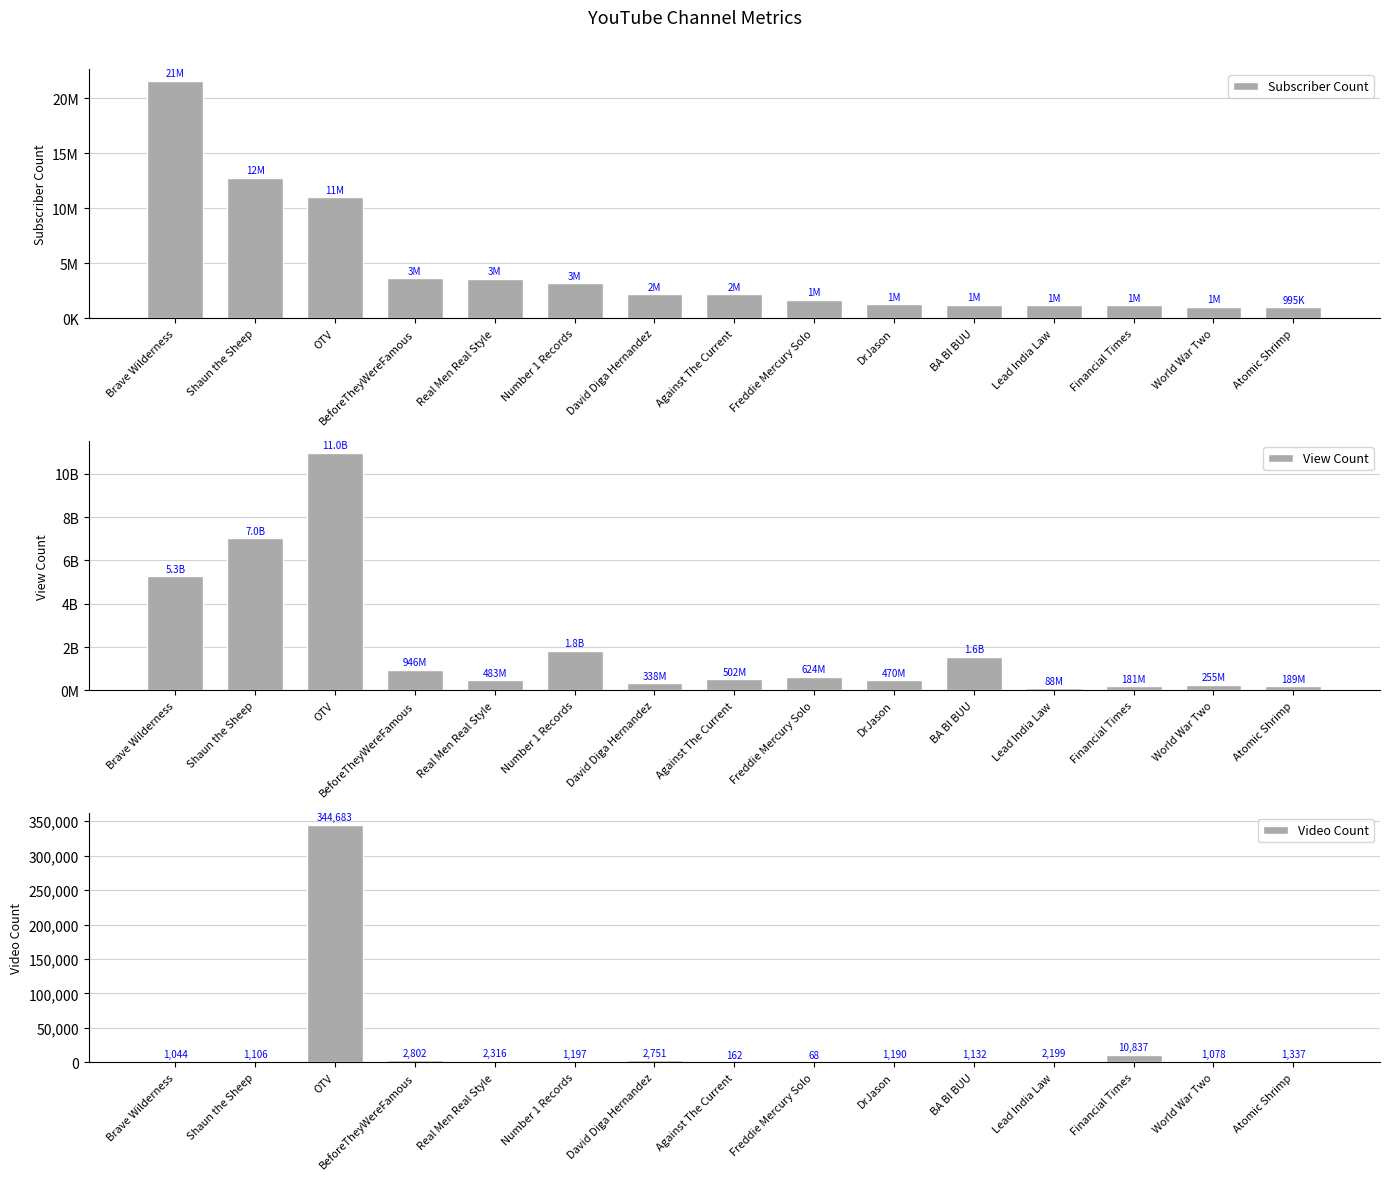

At which label does Subscriber Count first exceed 2180000?

Brave Wilderness